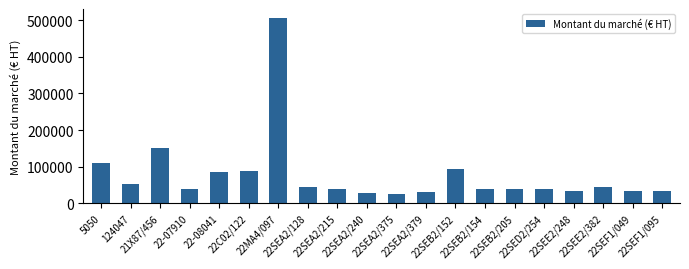

What is the minimum value shown in the chart?

25600.0